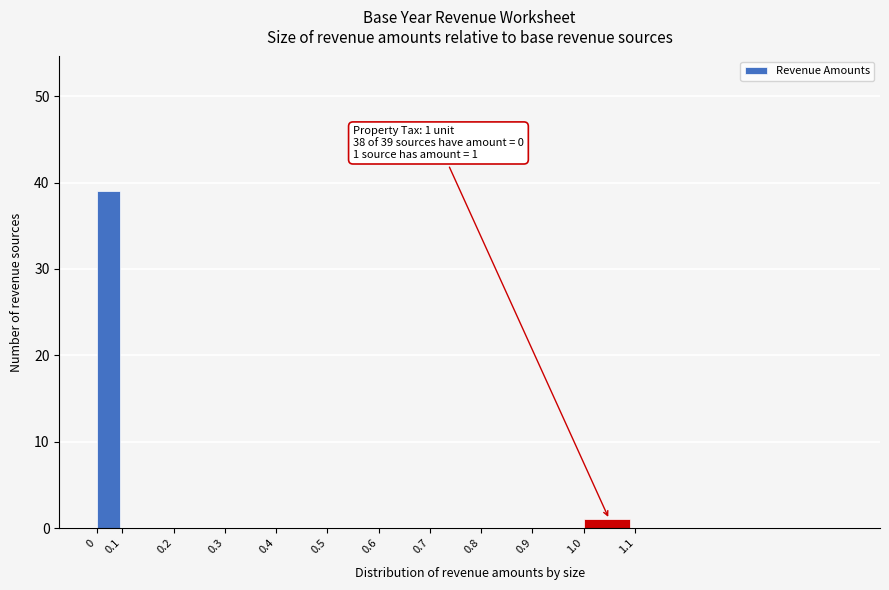

Reading left to right, list all the values displayed in this chart.

0=39	0.1=0	0.2=0	0.3=0	0.4=0	0.5=0	0.6=0	0.7=0	0.8=0	0.9=0	1.0=1	1.1=0